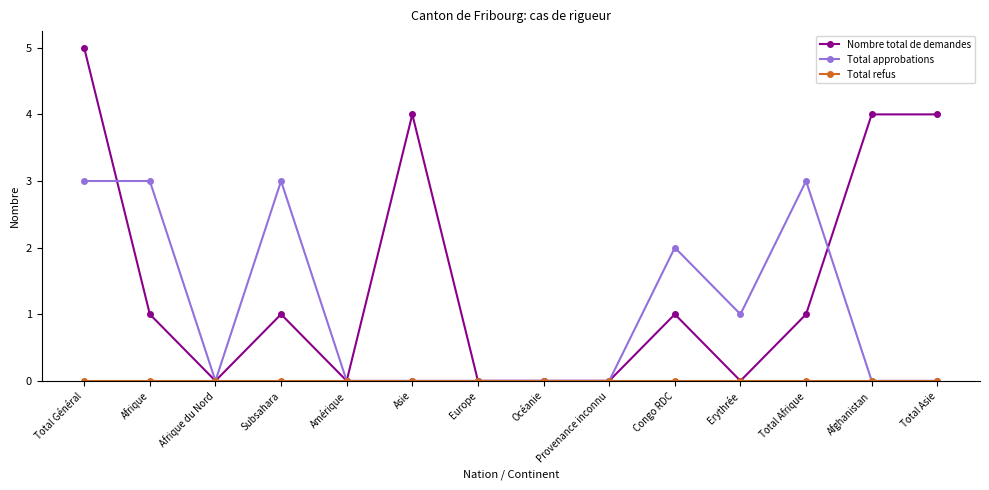

At which label does Nombre total de demandes reach its peak?

Total Général